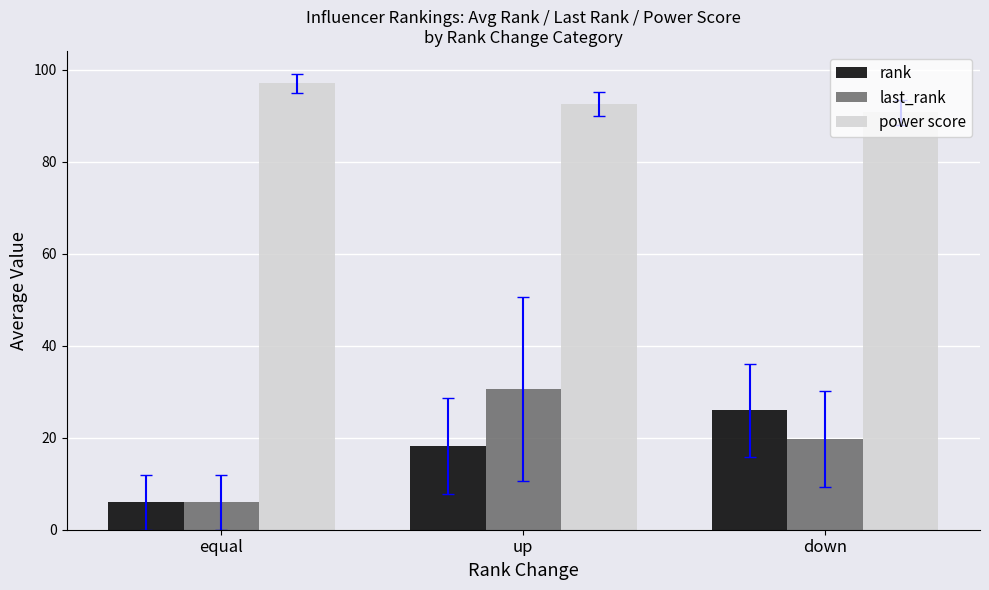

What is the label of the 2nd bar from the right?

up